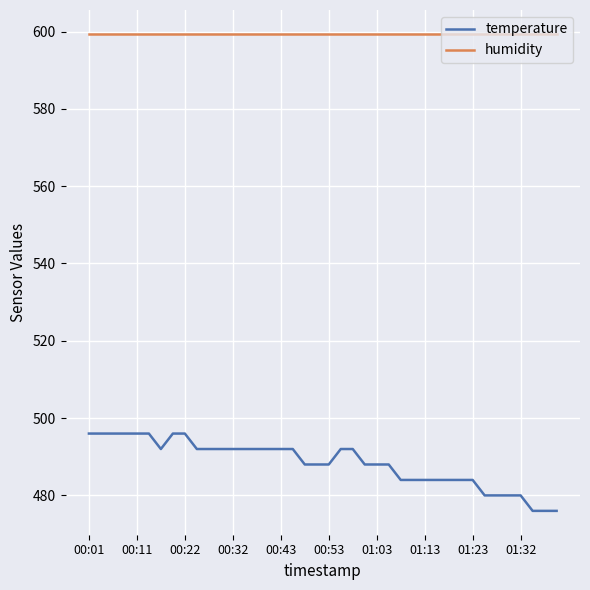

What is the lowest value of the temperature series?

476.0